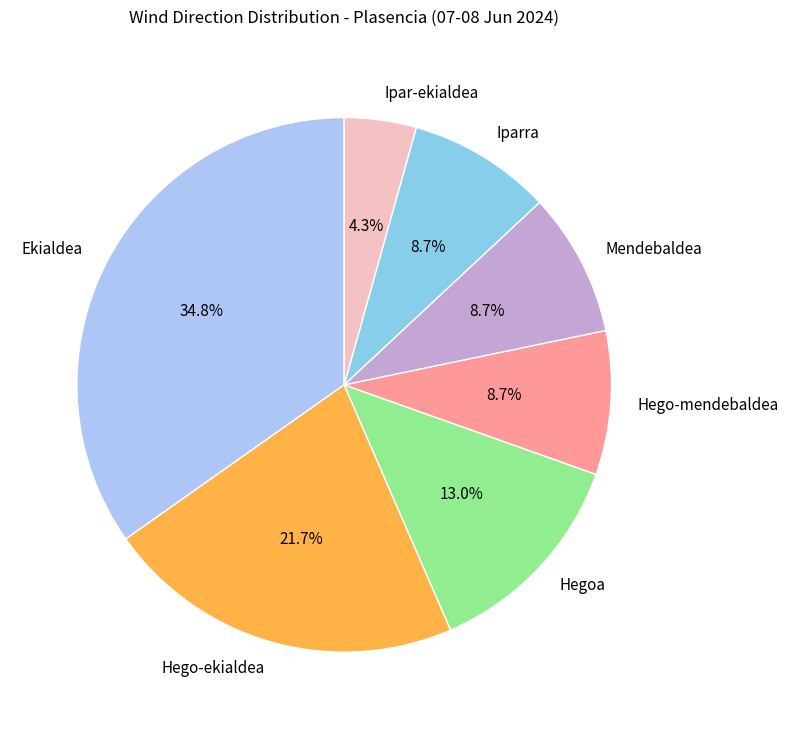

How many slices are in this pie chart?

7